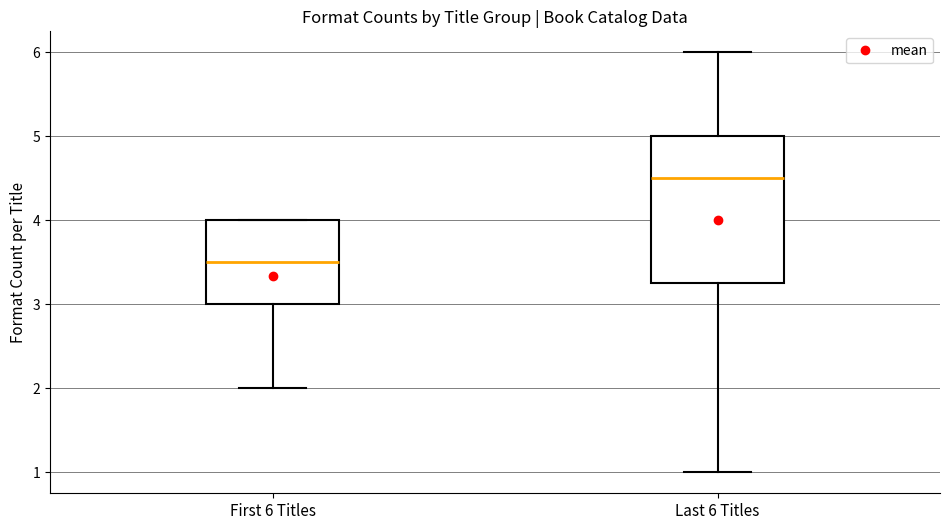

Comparing the boxes themselves (not the whiskers), which one is the tallest?

Last 6 Titles